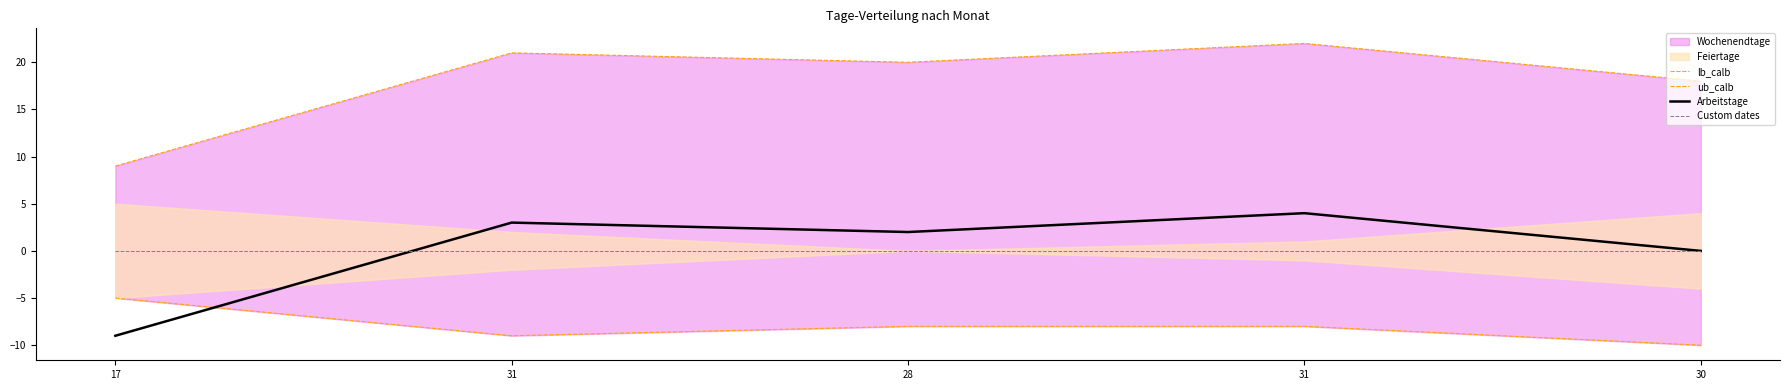

What is the sum of all lb_calb values?

-40